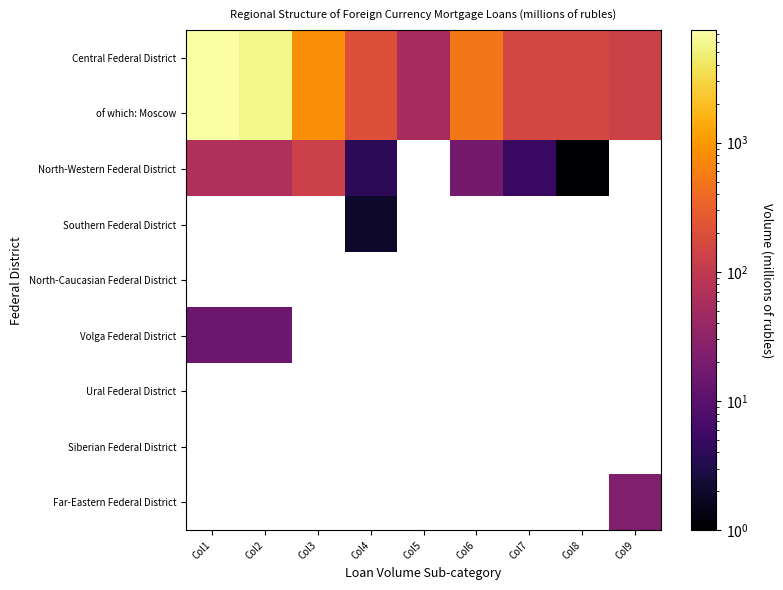

Reading left to right, extract all data points from this chart.

Central Federal District: 7452	5766	814	212	54	511	161	161	132
of which: Moscow: 7450	5766	814	212	54	510	161	161	132
North-Western Federal District: 65	64	131	4	0	18	5	1	0
Southern Federal District: 0	0	0	2	0	0	0	0	0
Volga Federal District: 15	15	0	0	0	0	0	0	0
Far-Eastern Federal District: 0	0	0	0	0	0	0	0	23